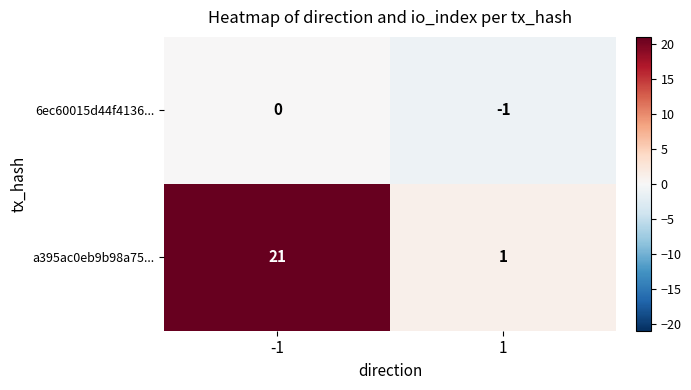

What is the total value across all series at -1?

21